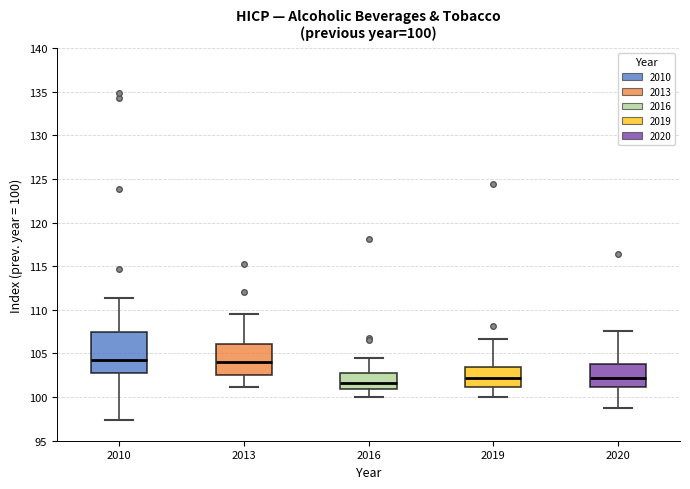

Comparing the boxes themselves (not the whiskers), which one is the tallest?

2010